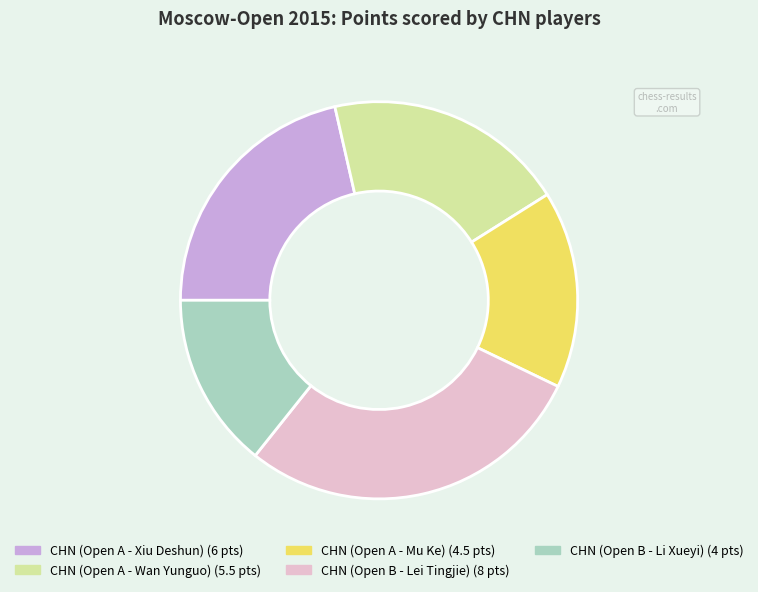

Which category has the biggest portion of the pie?

CHN (Open B - Lei Tingjie)